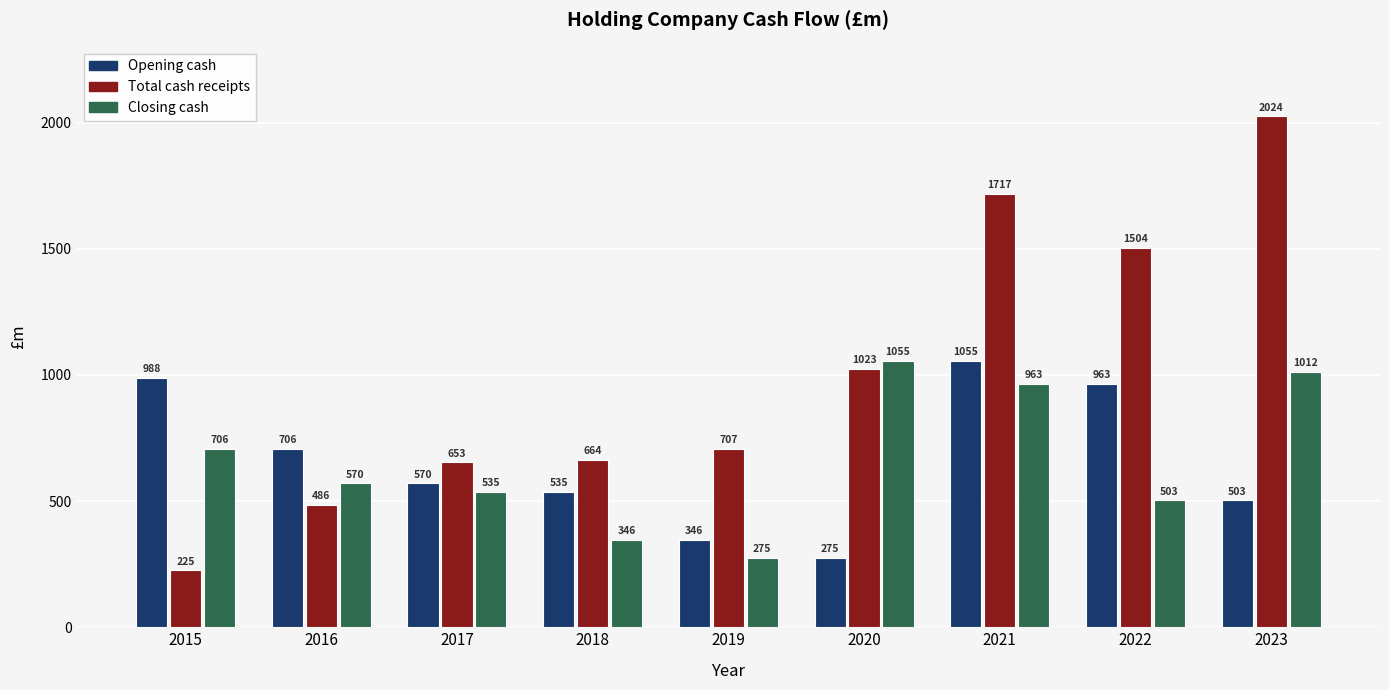

How many bars are there in each group?

3